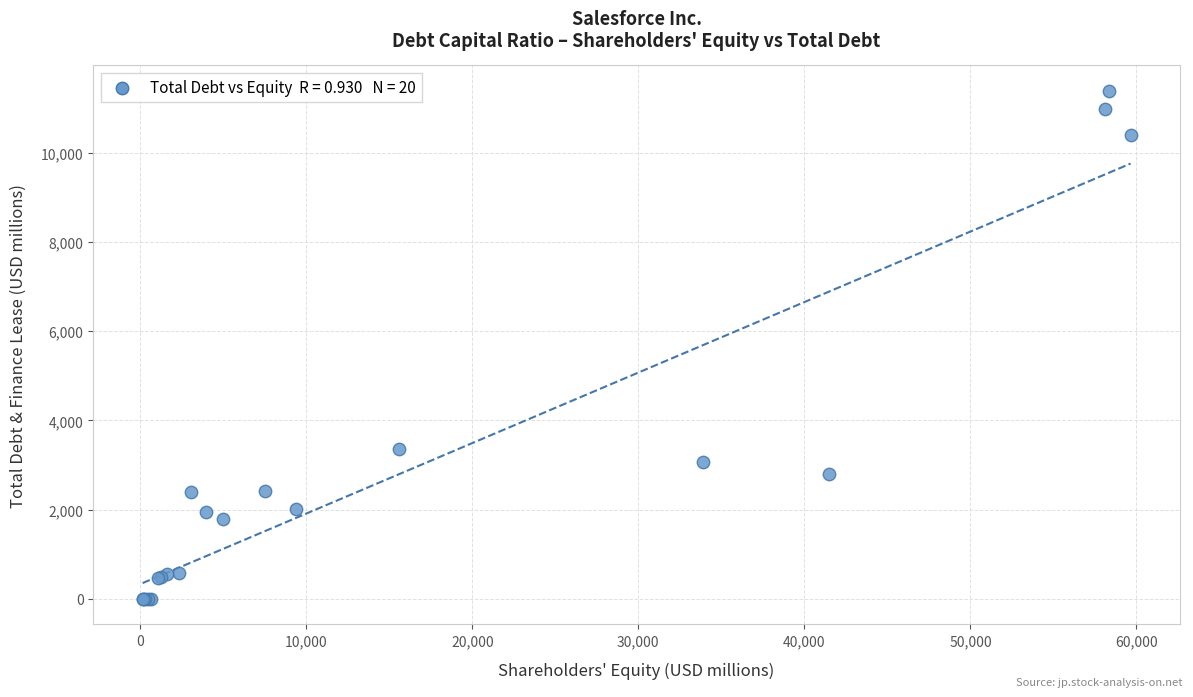

What Y value in the scatter plot is closest to 5696?

3367